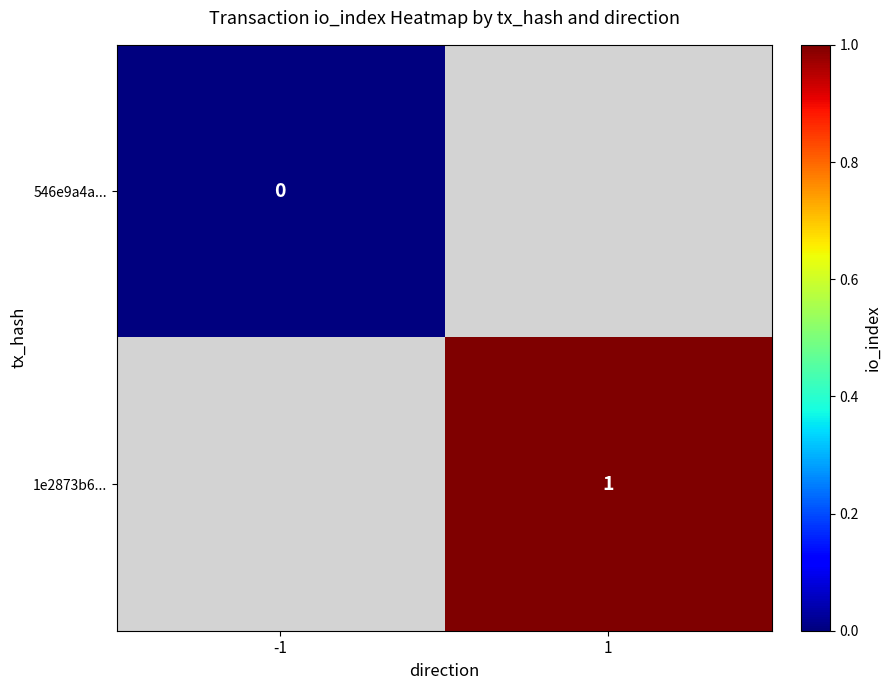

True or false: 1e2873b6... has a value of 1 at 1.

True